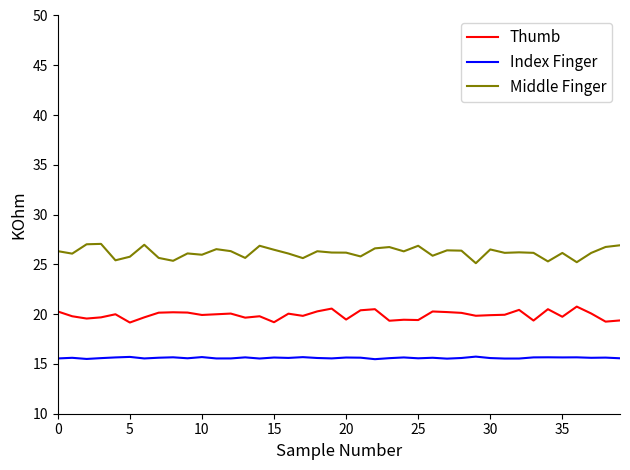

At how many categories does at least one series exceed 15?

40